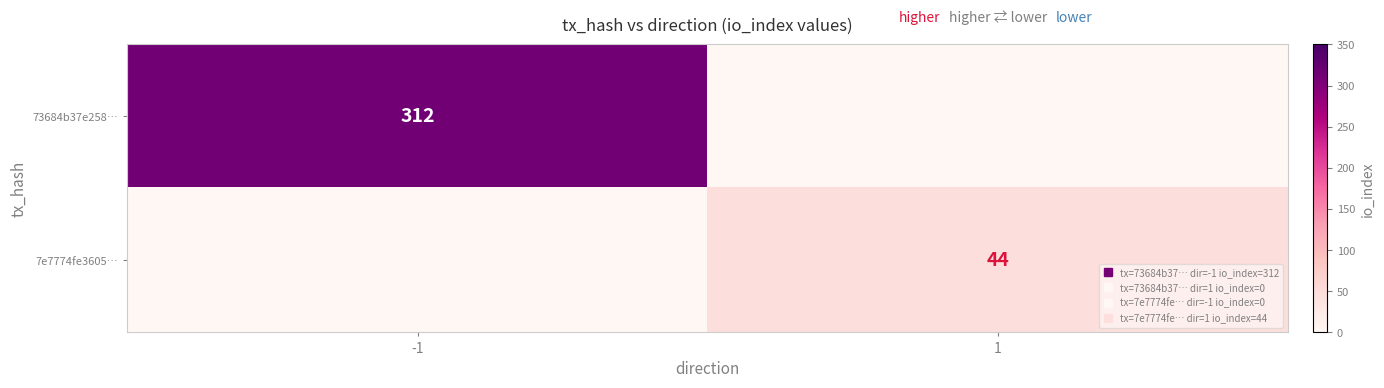

List the labels in order of 7e7774fe3605… value, largest first.

1, -1